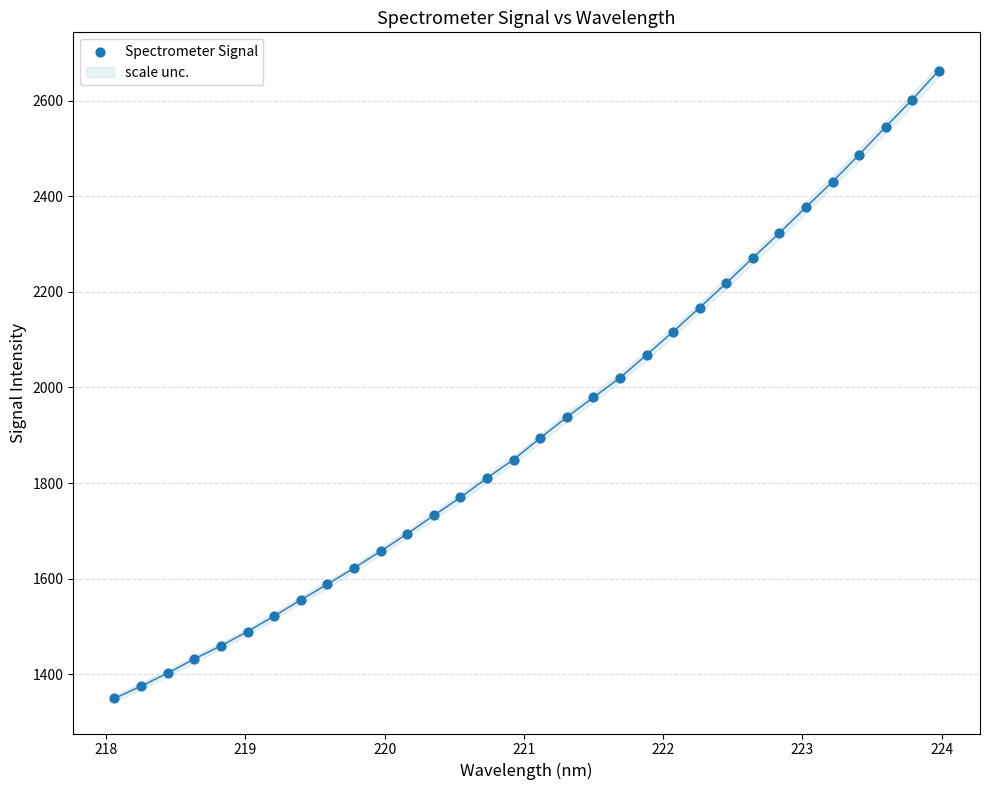

What is the range of Y values (max minus min)?

1313.9